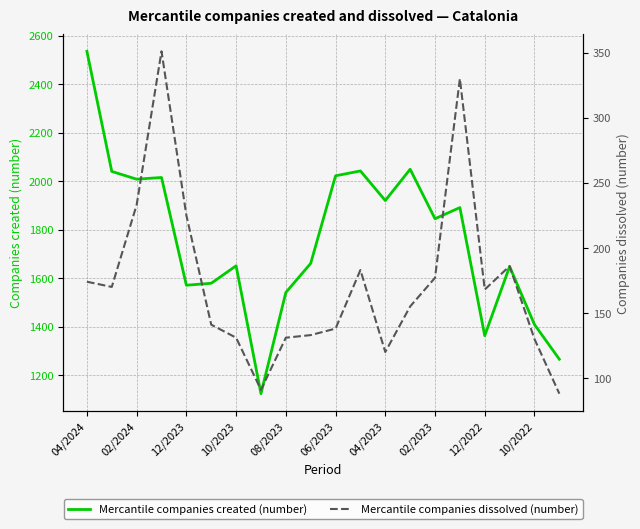

True or false: Mercantile companies created (number) has a value of 1571 at 12/2023.

True